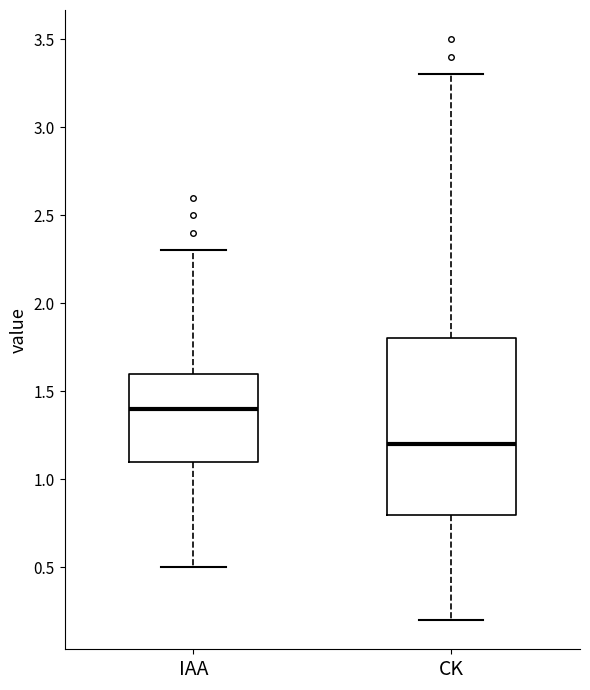

Which box's median line is the highest?

IAA